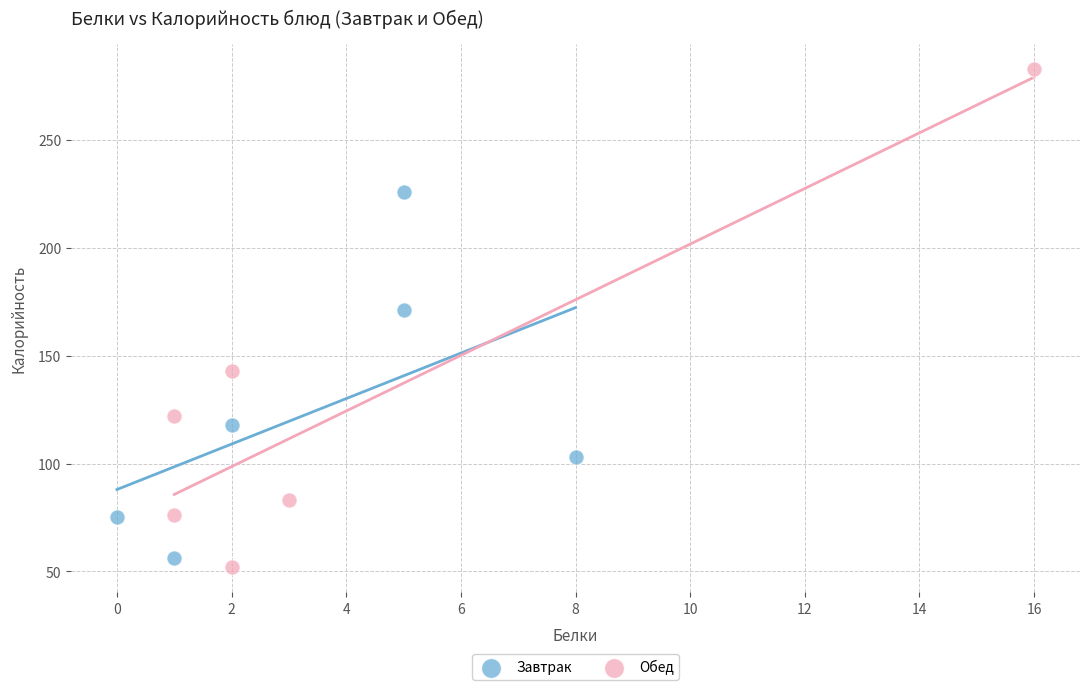

Which series has the largest Y range (max minus min)?

Обед